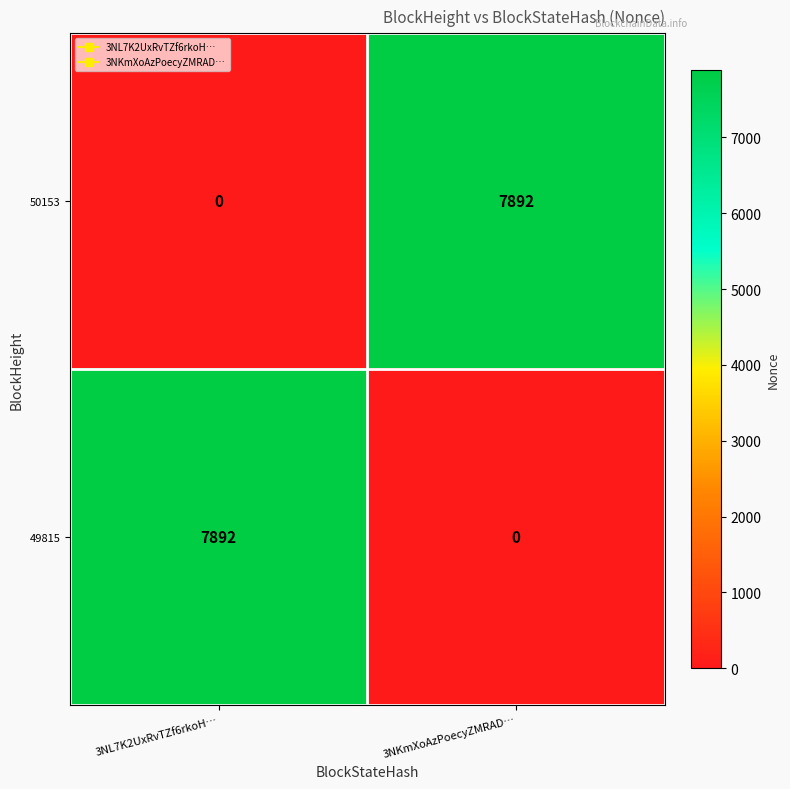

What is the difference between the highest and lowest values at 3NKmXoAzPoecyZMRAD…?

7892